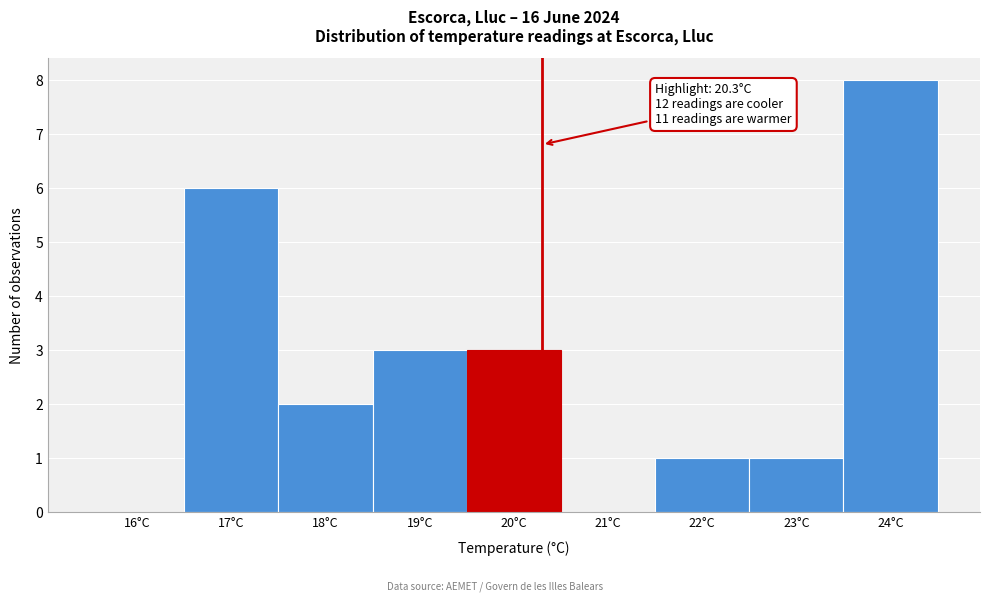

Over which range of the x-axis is the bar tallest?

23.5 to 24.5